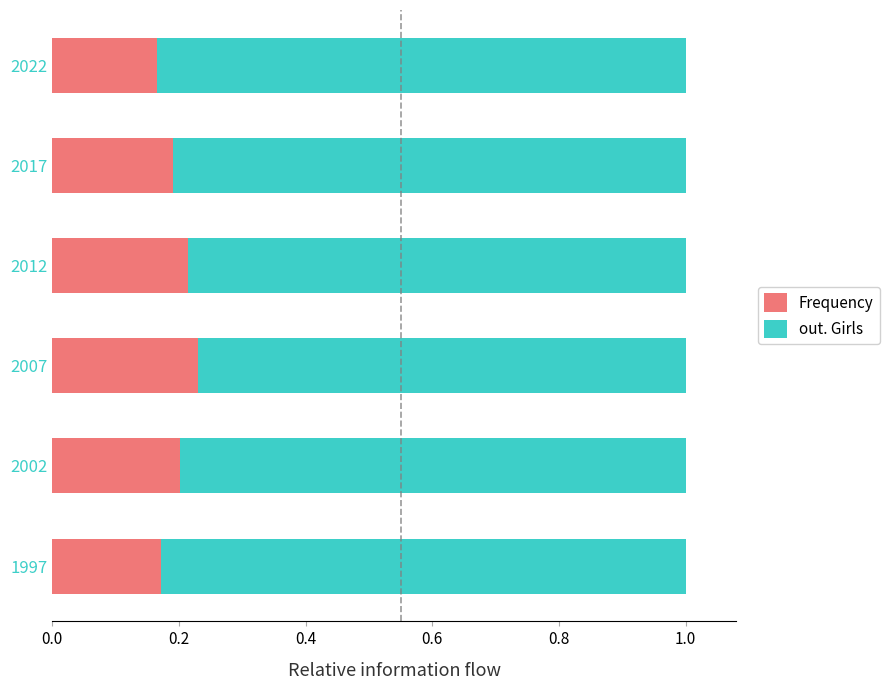

Is it true that Frequency equals 0.1 at 2002?

False